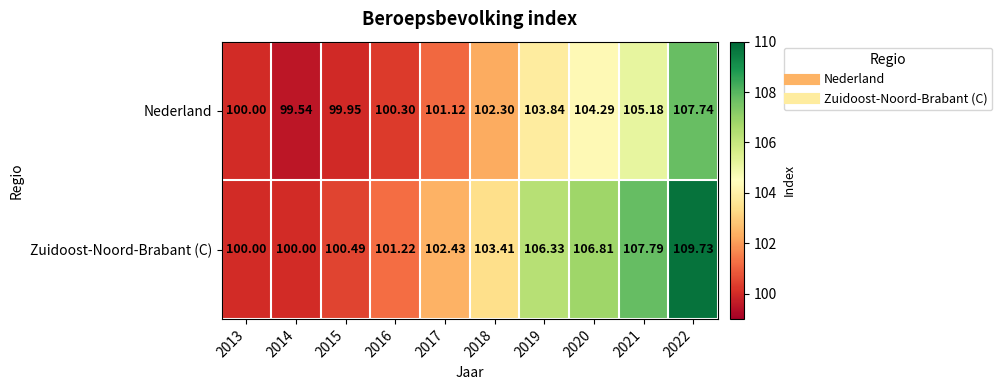

What is the maximum value shown in the chart?

109.7